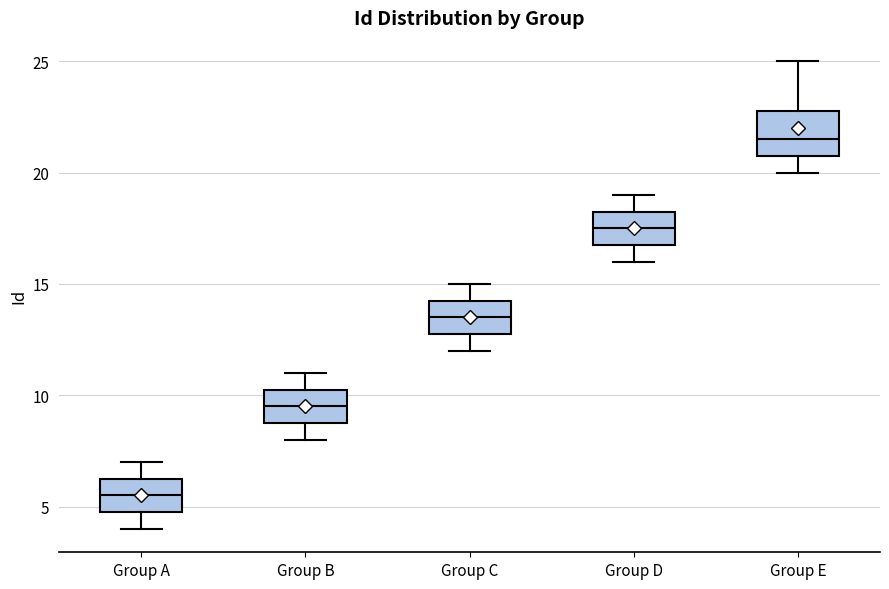

Reading left to right, transcribe this box plot: for each box, give where its median line is, the range the box spans, and where its two whiskers end, as read against the y-axis. The values are not printed on the chart, so give them approximately, as read against the axis.

Group A: median 5.5, box 5.0 to 6.5, whiskers 4.0 to 7.0
Group B: median 9.5, box 9.0 to 10.5, whiskers 8.0 to 11.0
Group C: median 13.5, box 13.0 to 14.5, whiskers 12.0 to 15.0
Group D: median 17.5, box 17.0 to 18.5, whiskers 16.0 to 19.0
Group E: median 21.5, box 21.0 to 23.0, whiskers 20.0 to 25.0